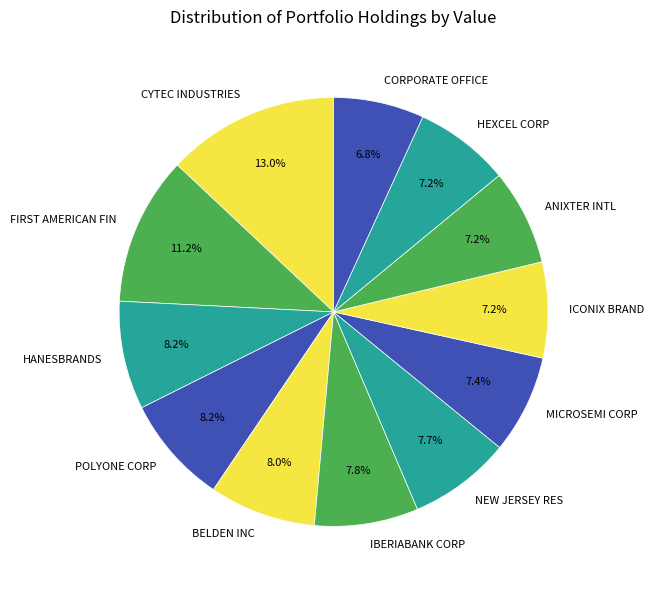

What is the ratio of the value at NEW JERSEY RES to the value at ANIXTER INTL?

1.1